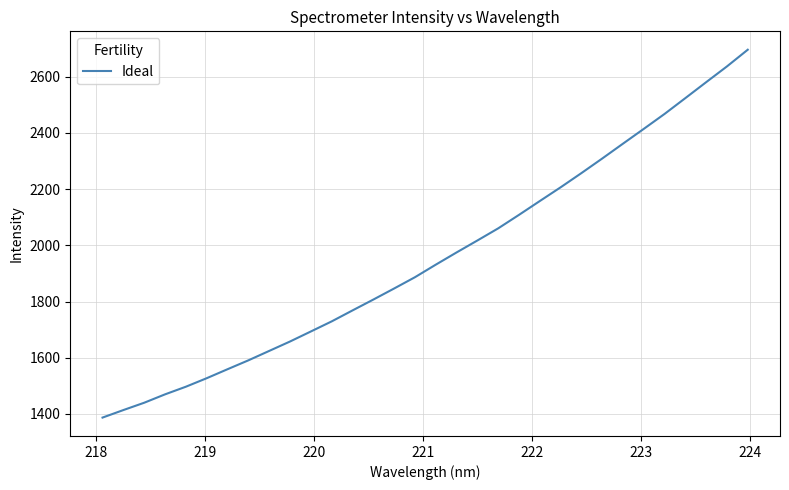

Count the number of data series in this chart.

1